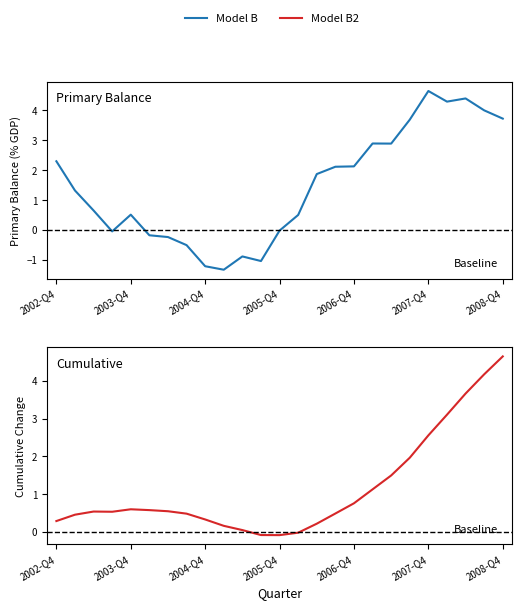

Which has a higher value, 2006-Q3 or 2006-Q1?

2006-Q3